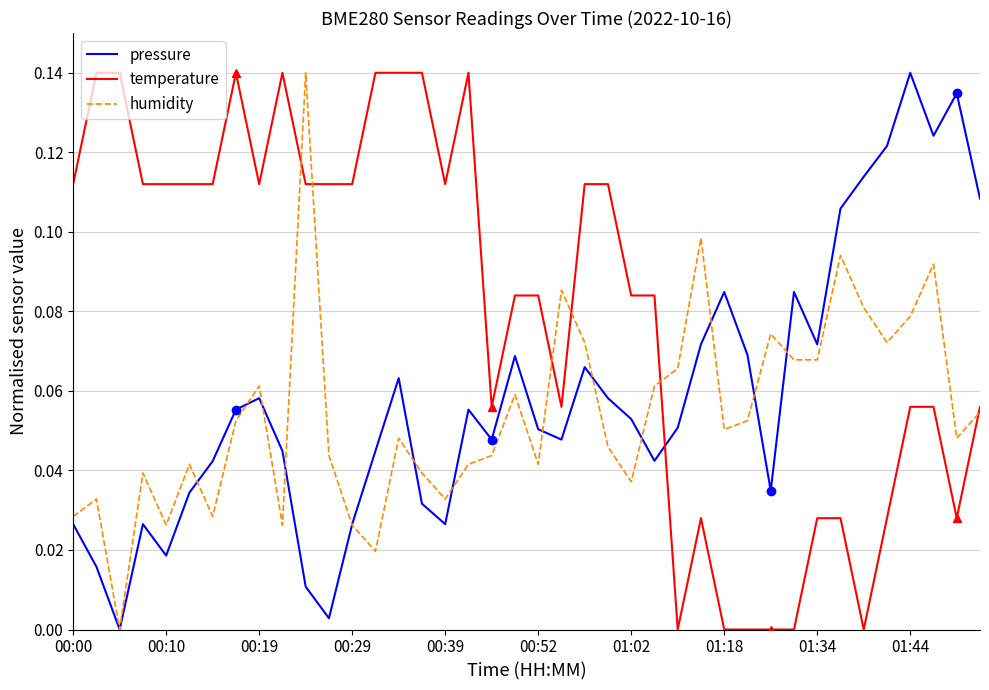

How many interior local peaks does the temperature series have?

4